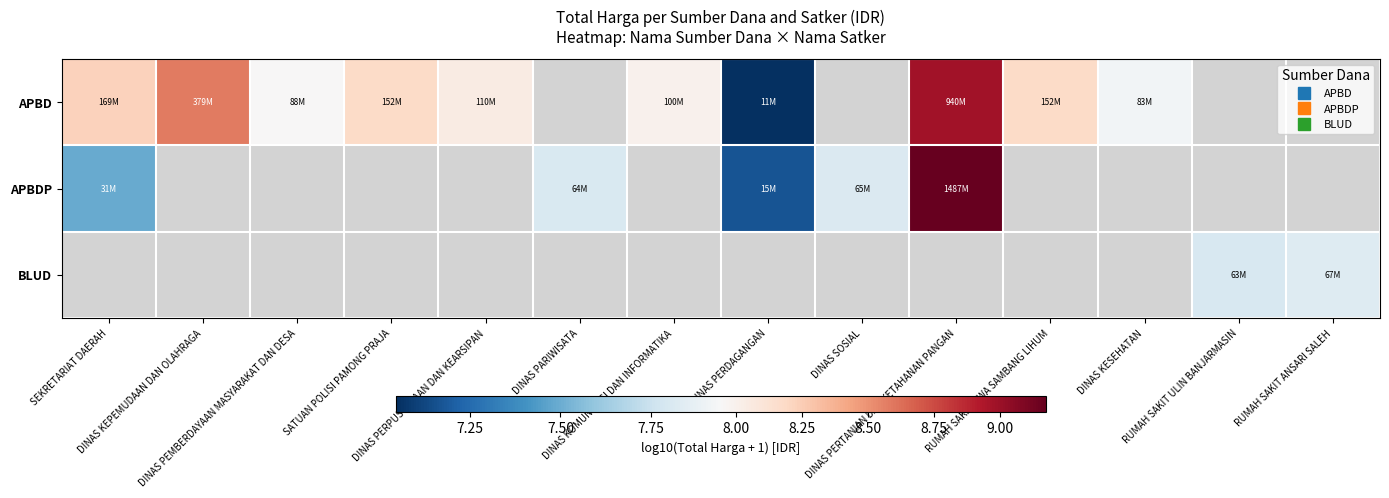

Is the value of APBD at DINAS PARIWISATA greater than the value of APBDP at DINAS KESEHATAN?

No